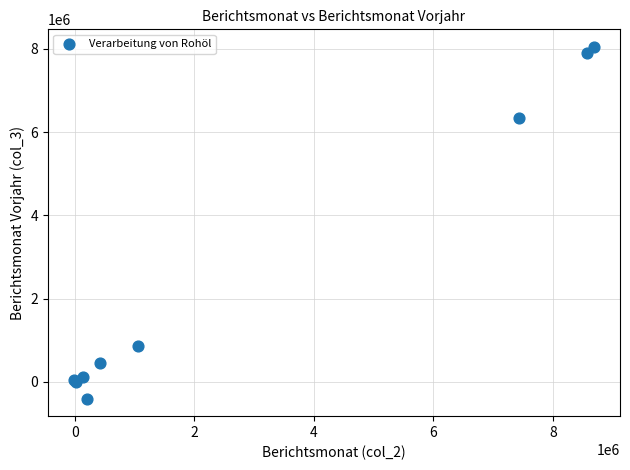

What Y value in the scatter plot is closest to 3823791?

6335758